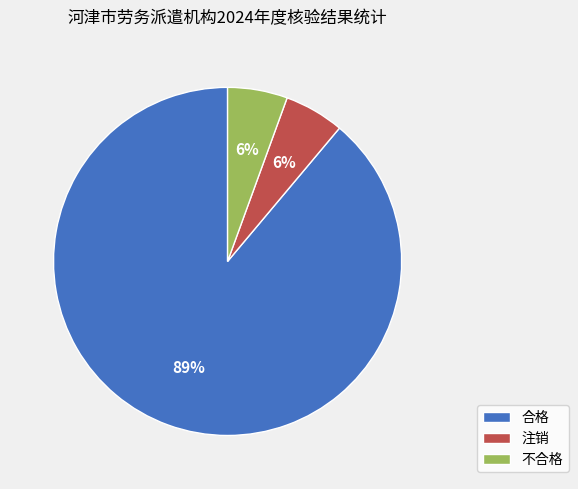

To the nearest percent, what is the average slice percentage?

33%